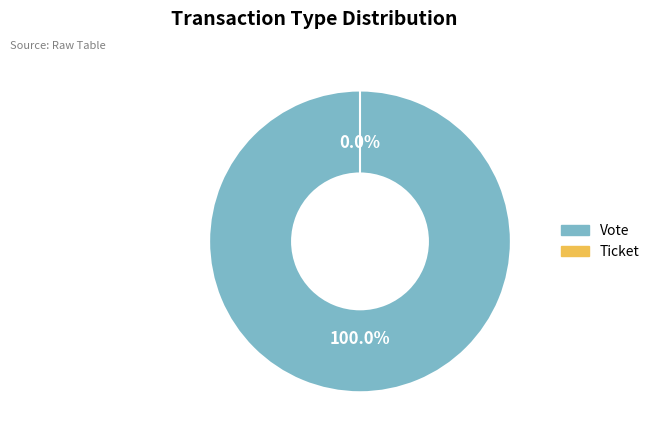

Does Vote represent more than half of the total?

Yes